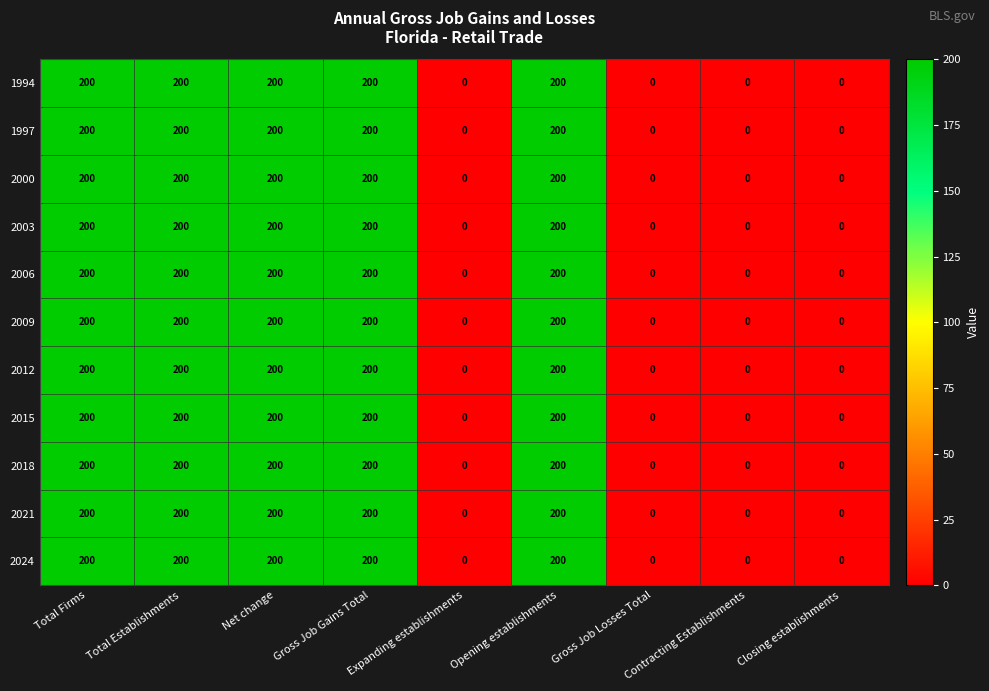

How many values in the 2024 series are below 200?

4